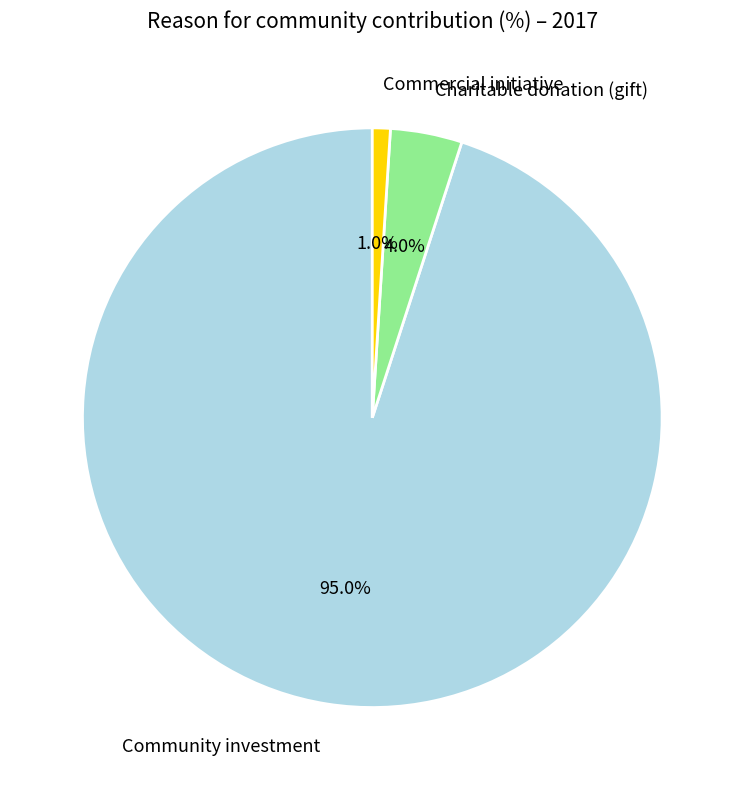

Which category has the biggest portion of the pie?

Community investment